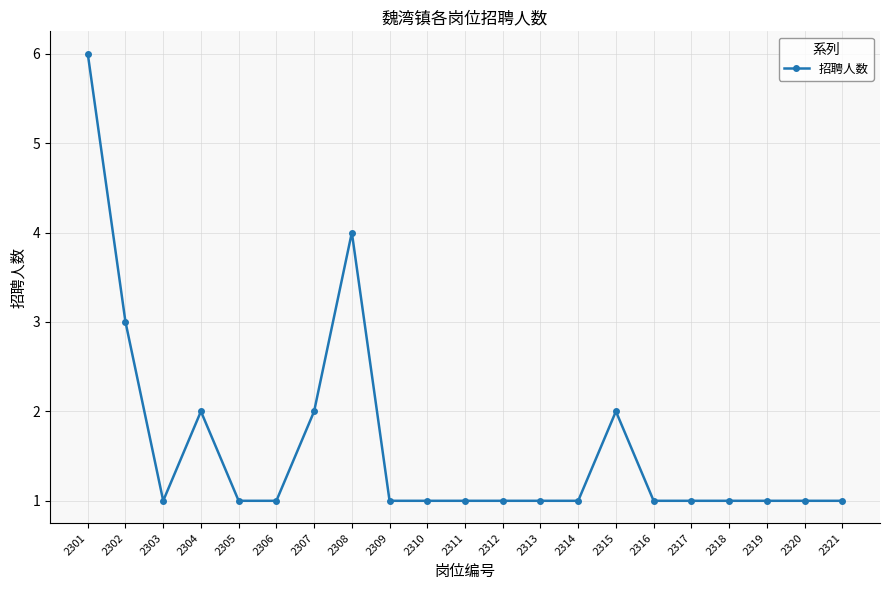

True or false: the data shows 1 at 2312.

True